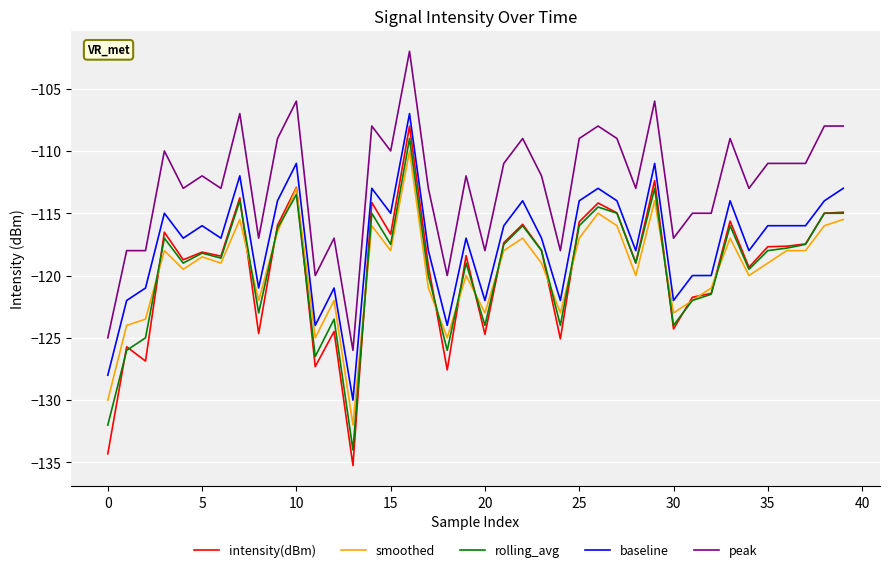

Which series has the largest range (max minus min)?

intensity(dBm)